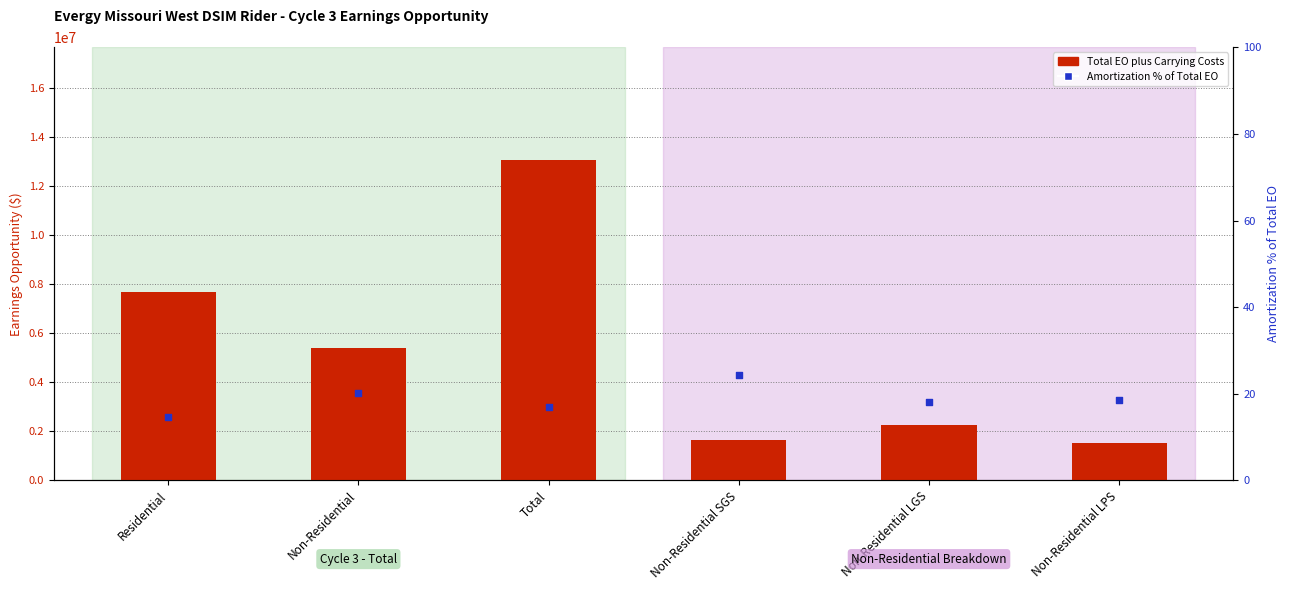

What is the total value across all series at Non-Residential SGS?

1649911.9